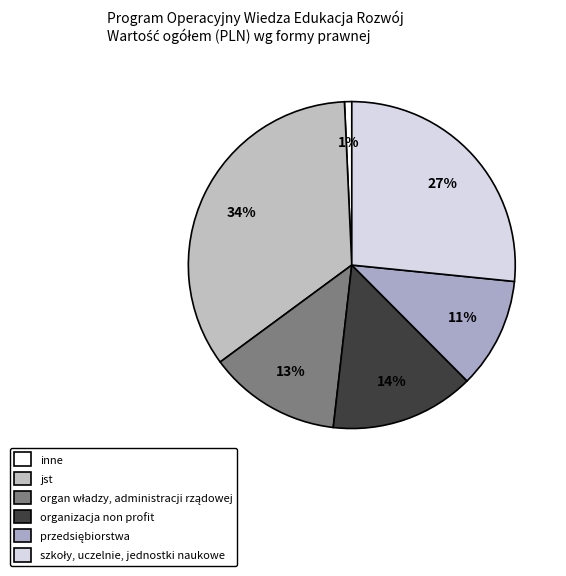

What percentage is NOT represented by organ władzy, administracji rządowej?

86.9%